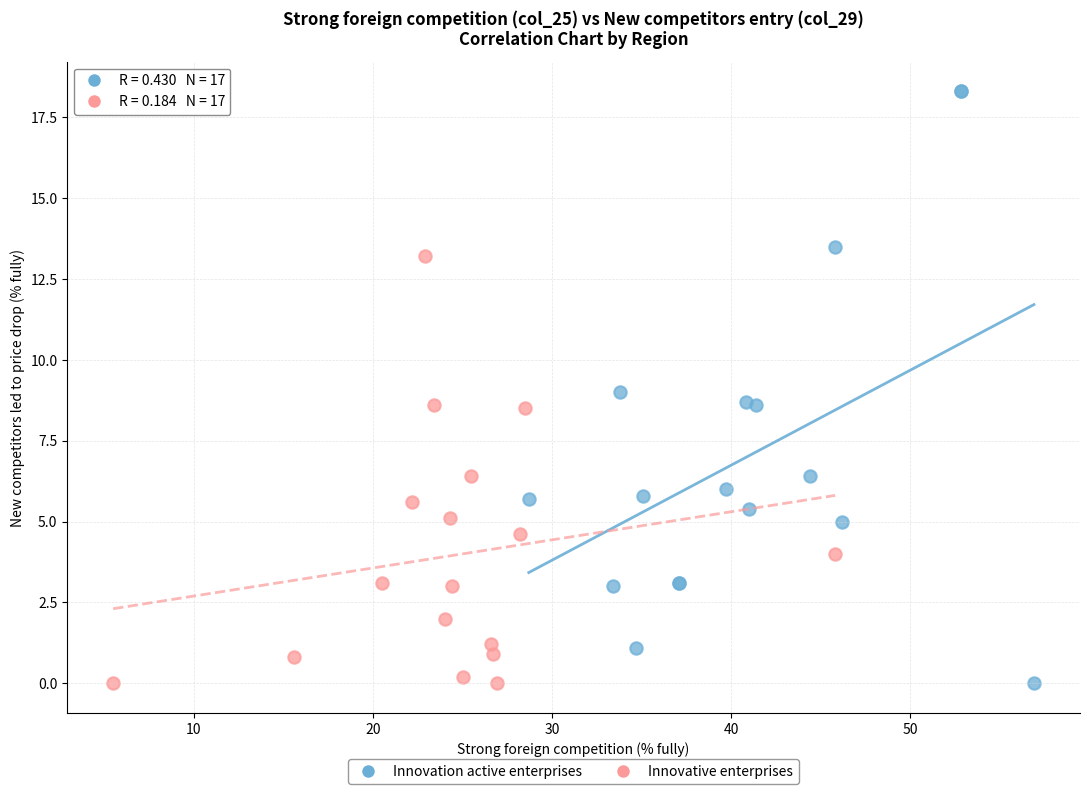

What are all the series names shown in the legend?

Innovation active enterprises, Innovative enterprises